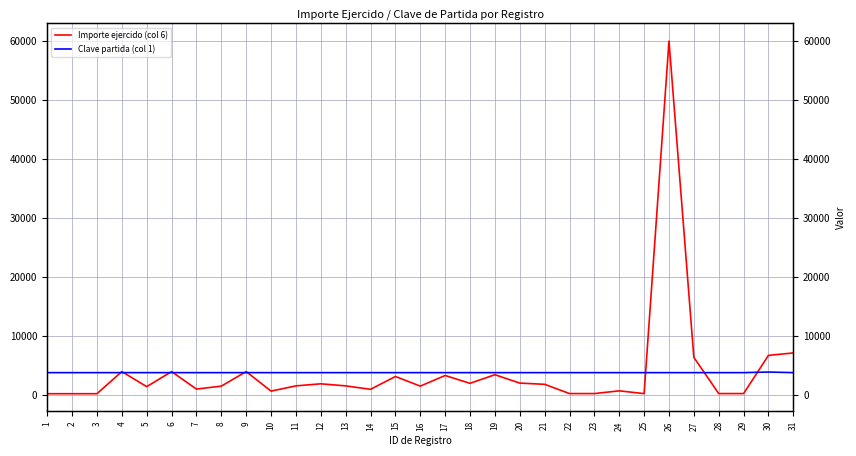

The Clave partida (col 1) series shows 3750.0 at 7. True or false?

True